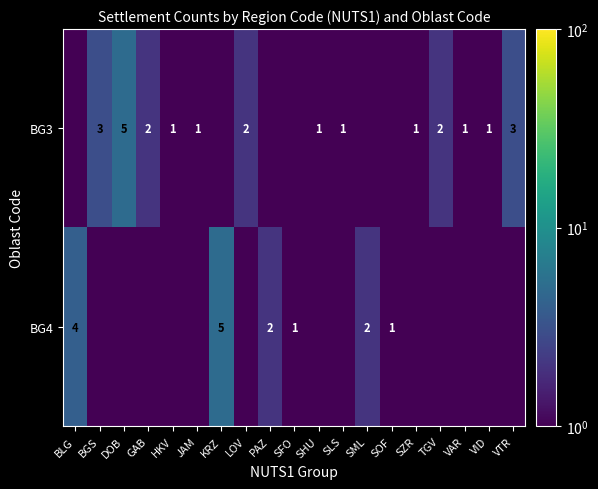

The value of BG3 at LOV is 2.0. True or false?

True